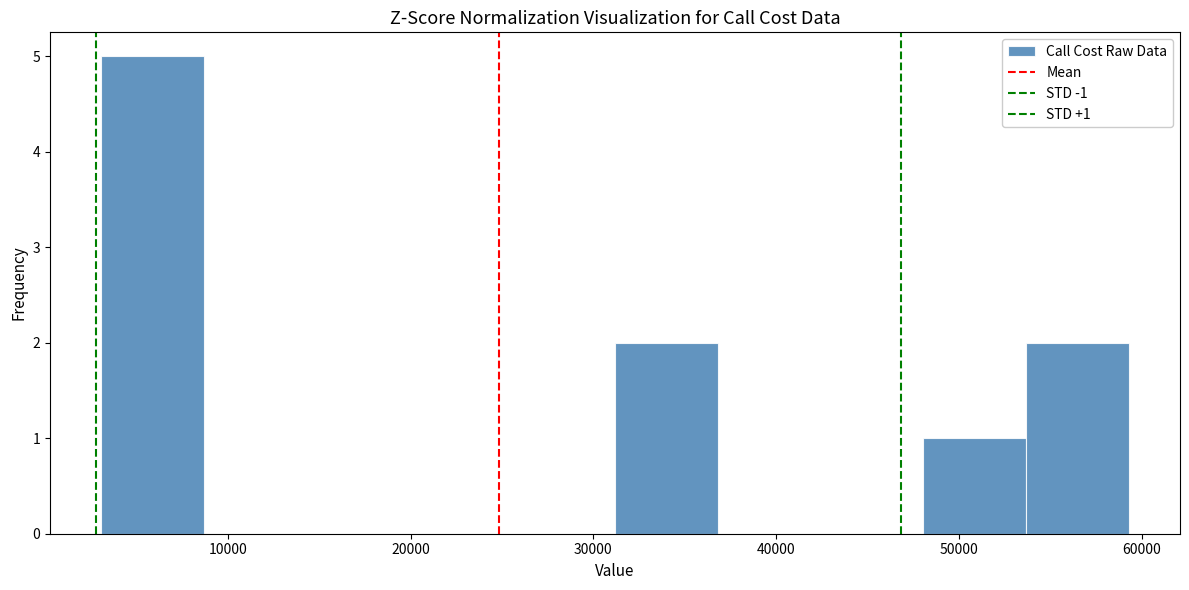

Over which range of the x-axis is the bar tallest?

3000 to 9000